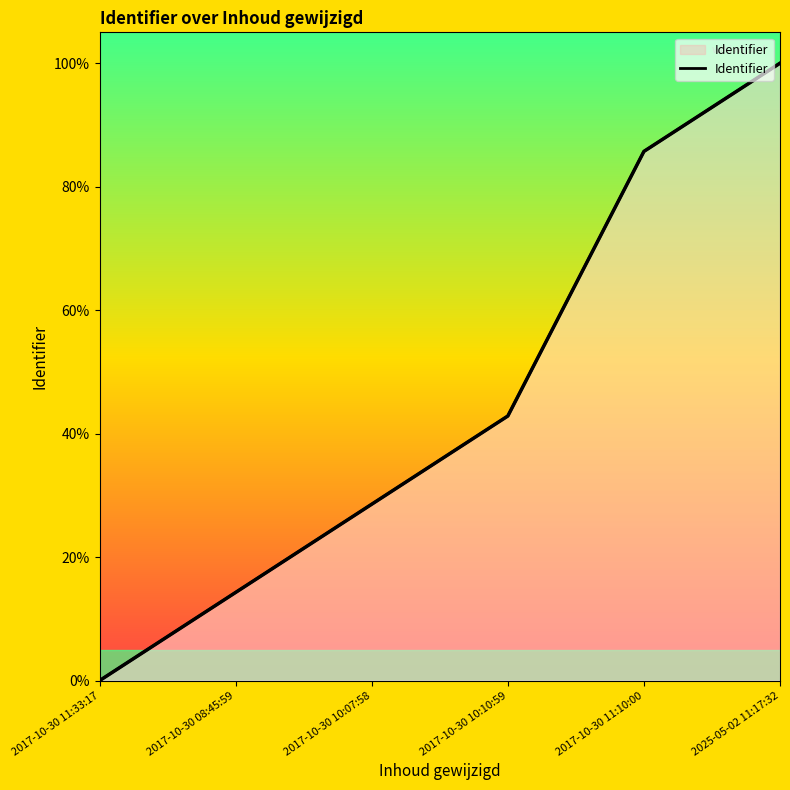

At which label does the data first exceed 42?

2017-10-30 10:10:59